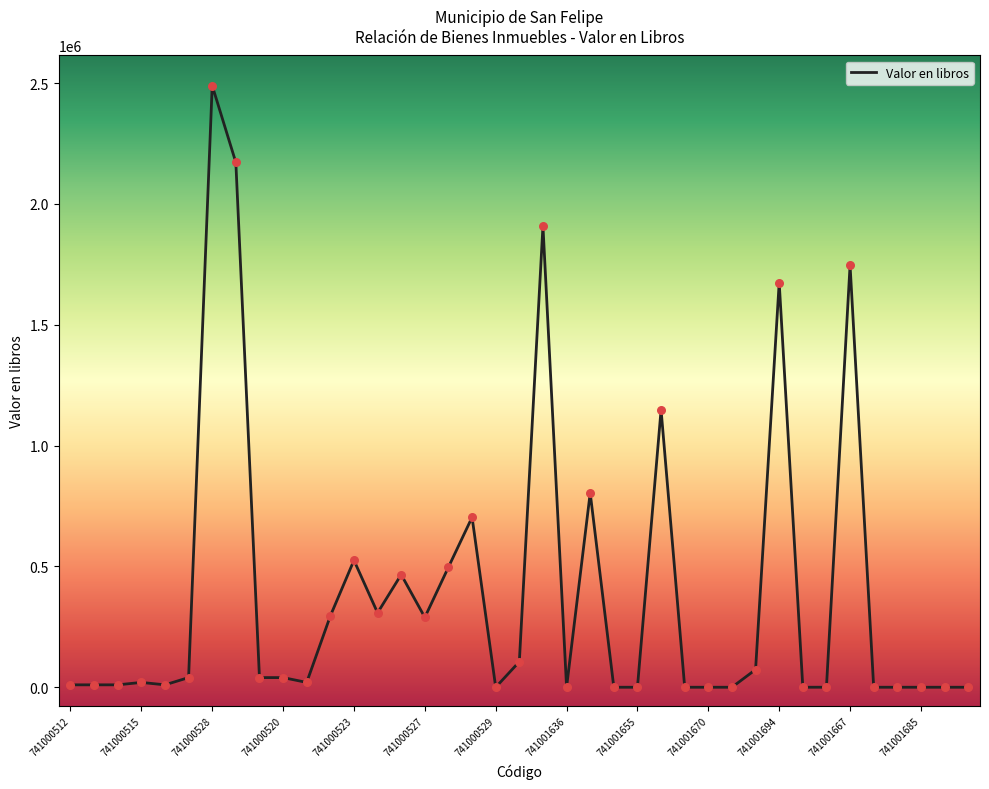

What is the greatest value displayed?

2489729.9